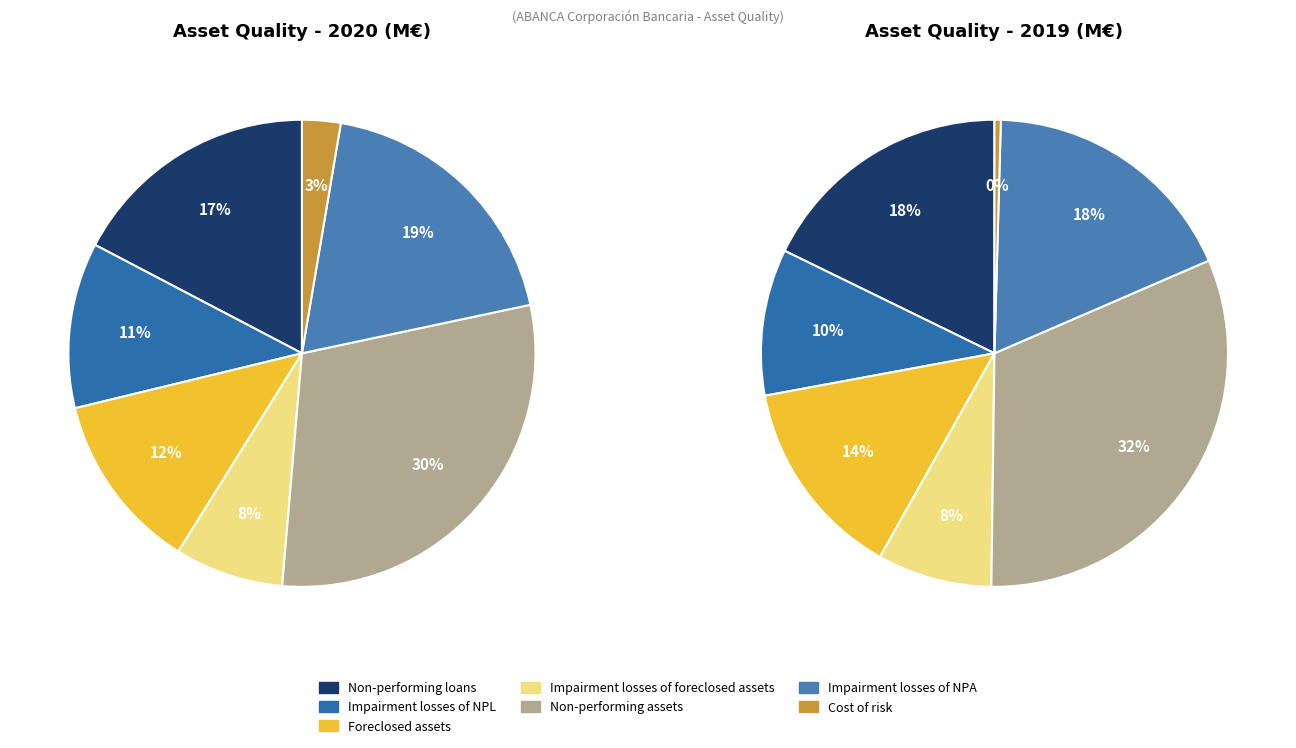

What portion of the pie excludes Cost of risk?

97.3%